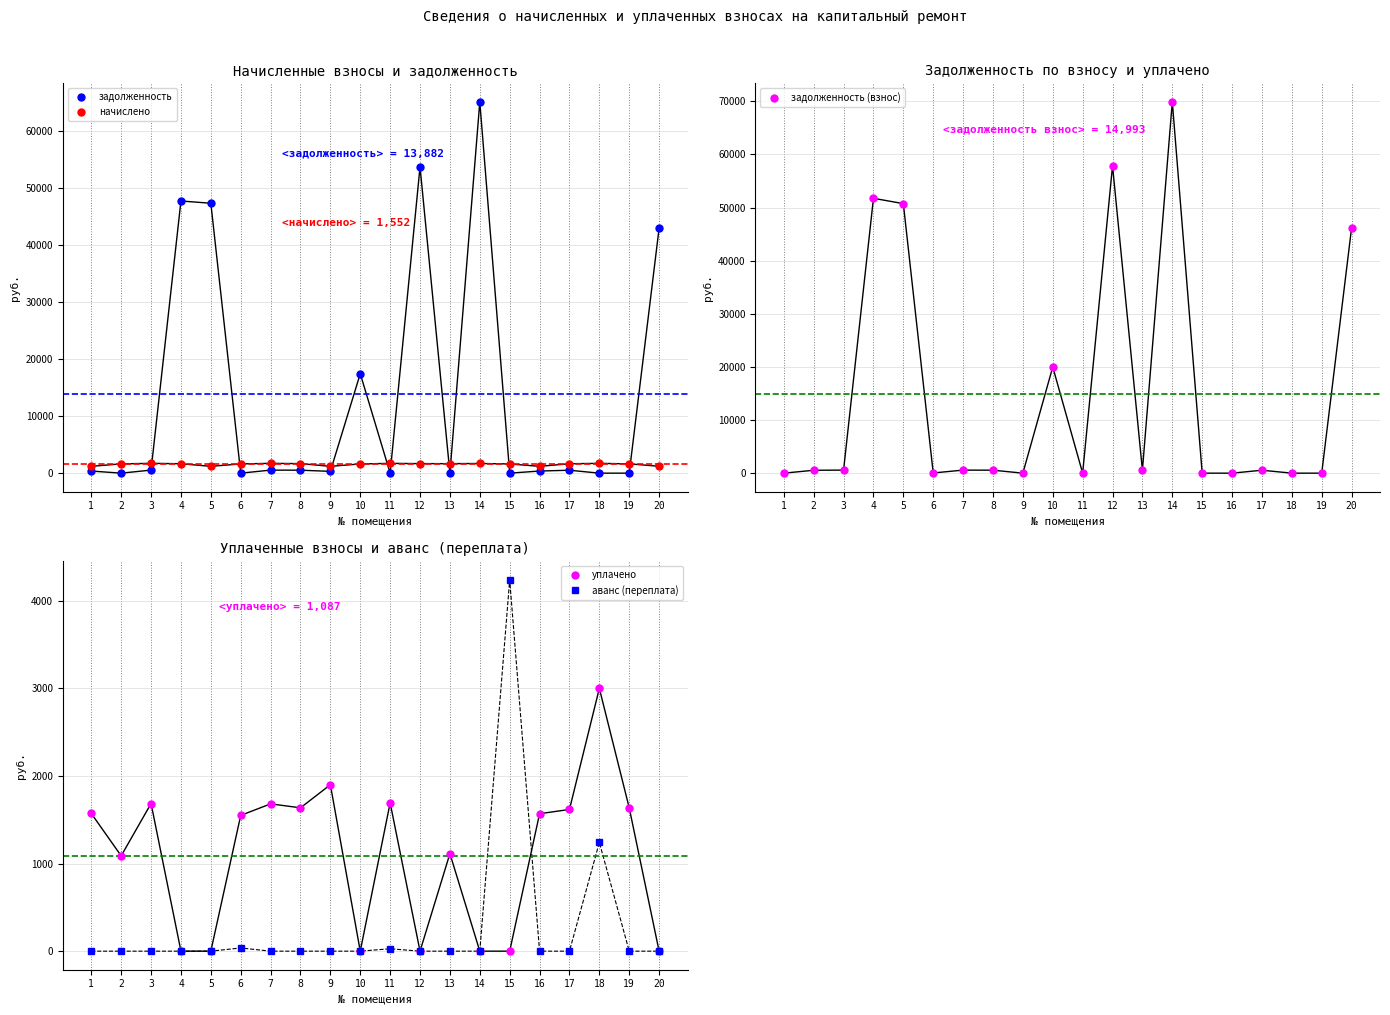

Is it true that начислено equals 1204.7 at 20?

True